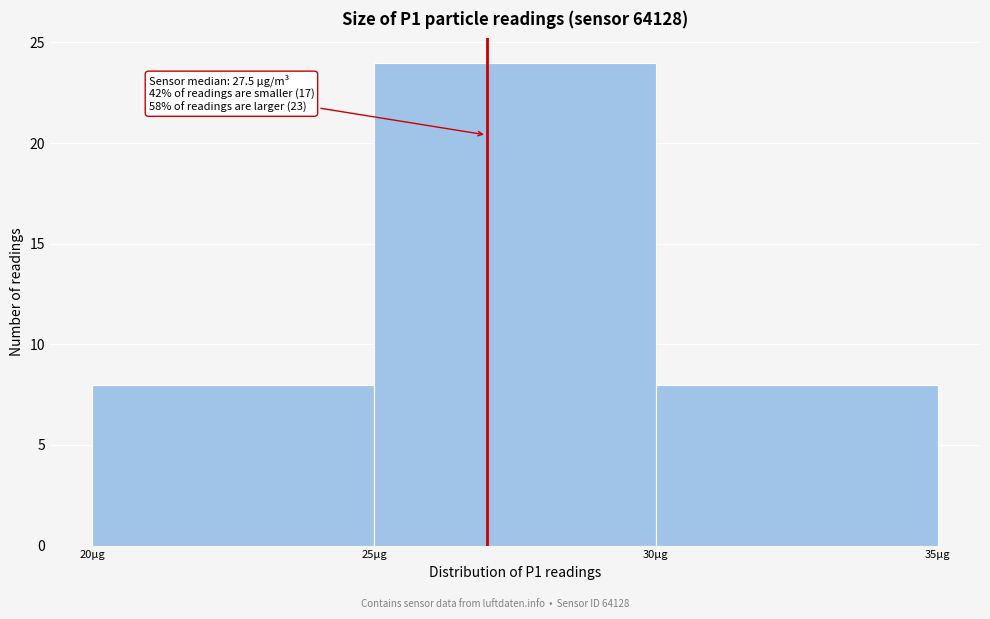

Over which range of the x-axis is the bar tallest?

25 to 30